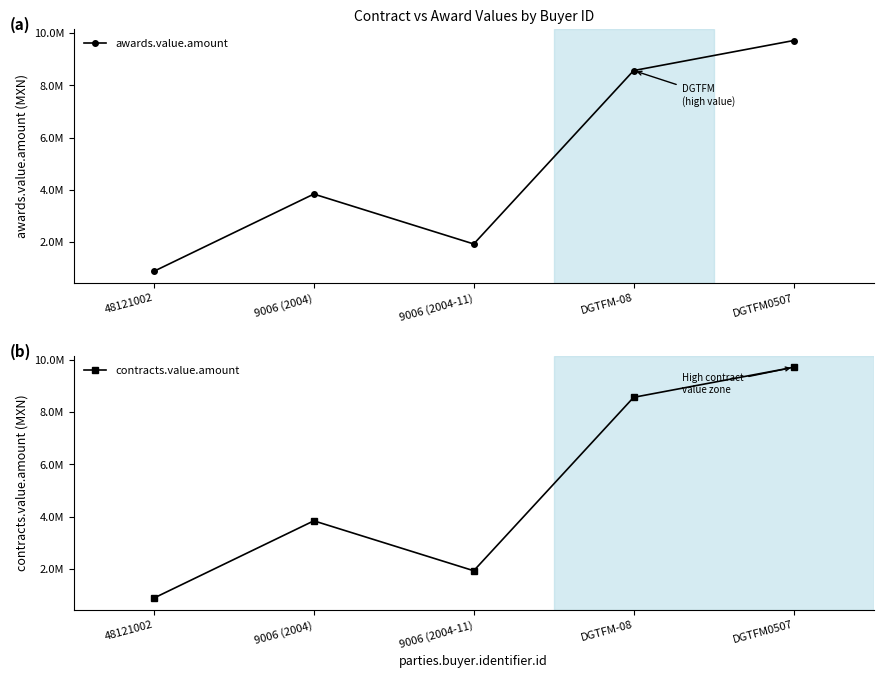

In awards.value.amount, how many points are higher than both neighbors (excluding endpoints)?

1